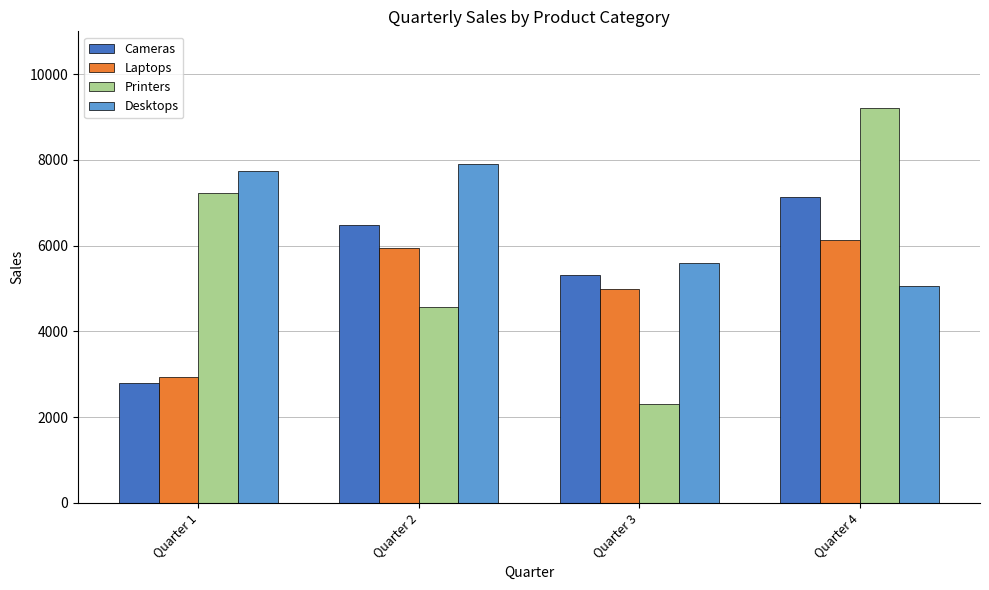

Rank the series at Quarter 2 from highest to lowest value.

Desktops, Cameras, Laptops, Printers